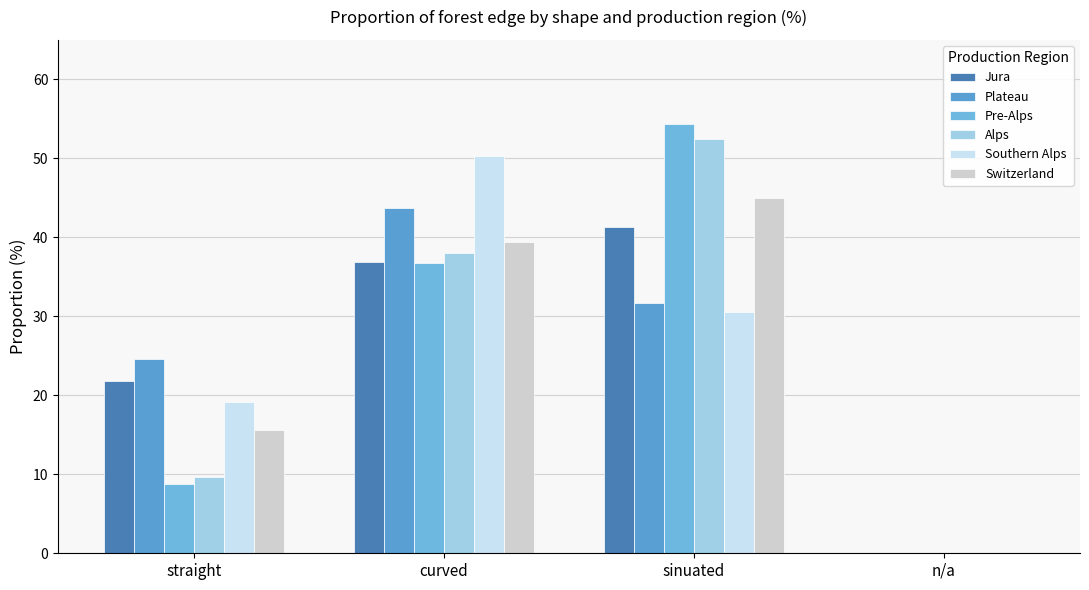

True or false: Alps has a value of 26.5 at n/a.

False